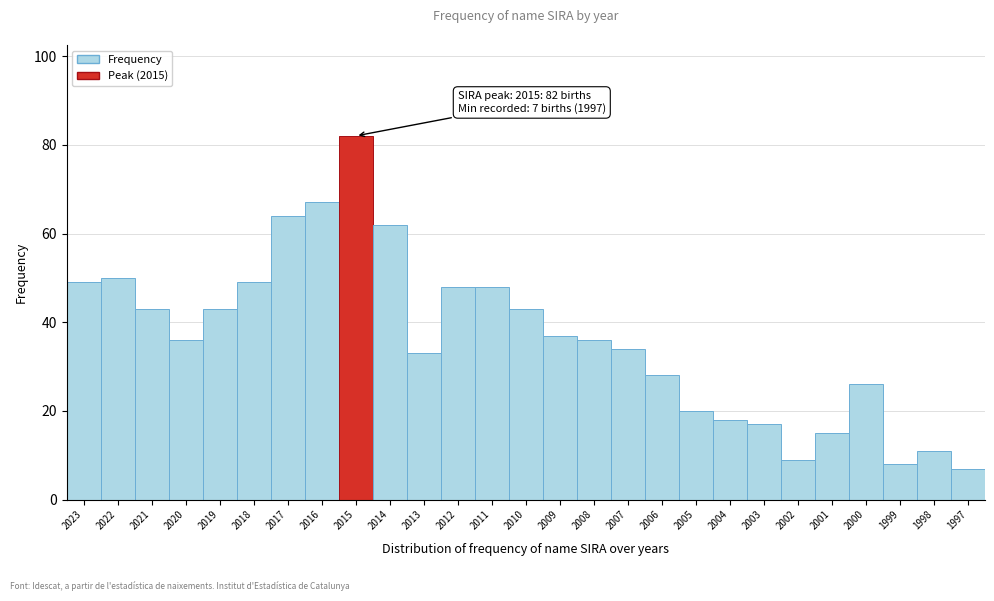

Reading left to right, list all the values displayed in this chart.

2023=49	2022=50	2021=43	2020=36	2019=43	2018=49	2017=64	2016=67	2015=82	2014=62	2013=33	2012=48	2011=48	2010=43	2009=37	2008=36	2007=34	2006=28	2005=20	2004=18	2003=17	2002=9	2001=15	2000=26	1999=8	1998=11	1997=7